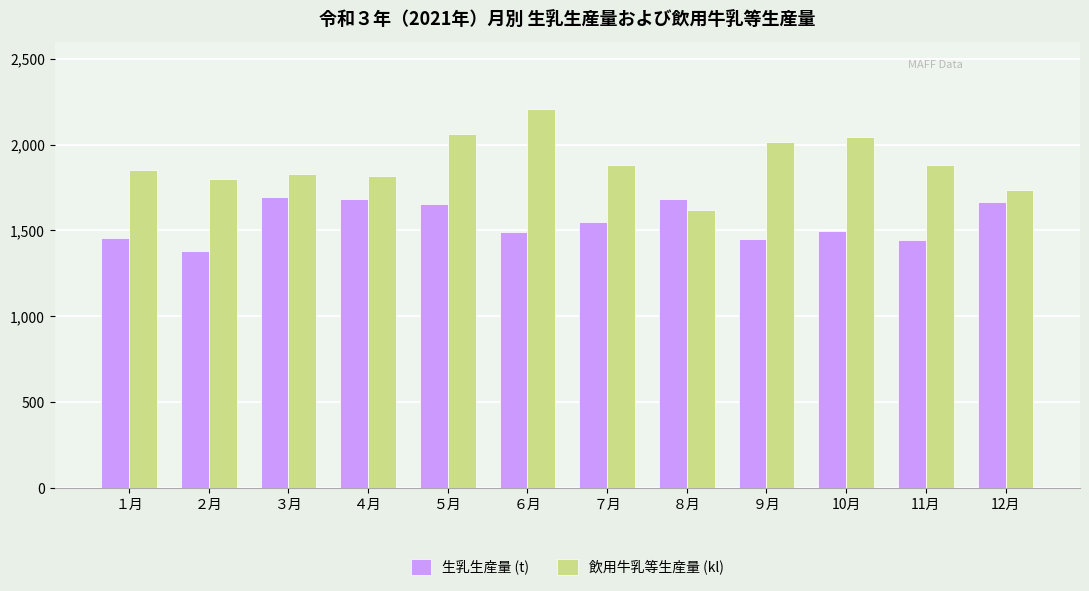

Which series has the largest range (max minus min)?

飲用牛乳等生産量 (kl)